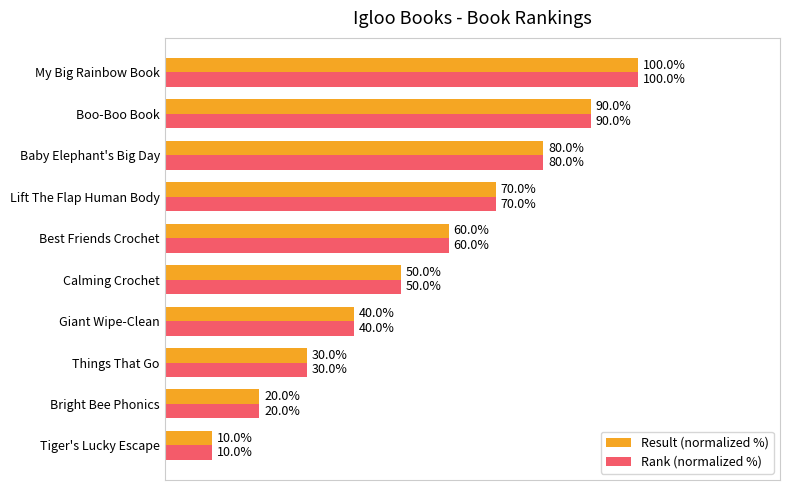

List the labels in order of Result (normalized %) value, largest first.

My Big Rainbow Book, Boo-Boo Book, Baby Elephant's Big Day, Lift The Flap Human Body, Best Friends Crochet, Calming Crochet, Giant Wipe-Clean, Things That Go, Bright Bee Phonics, Tiger's Lucky Escape